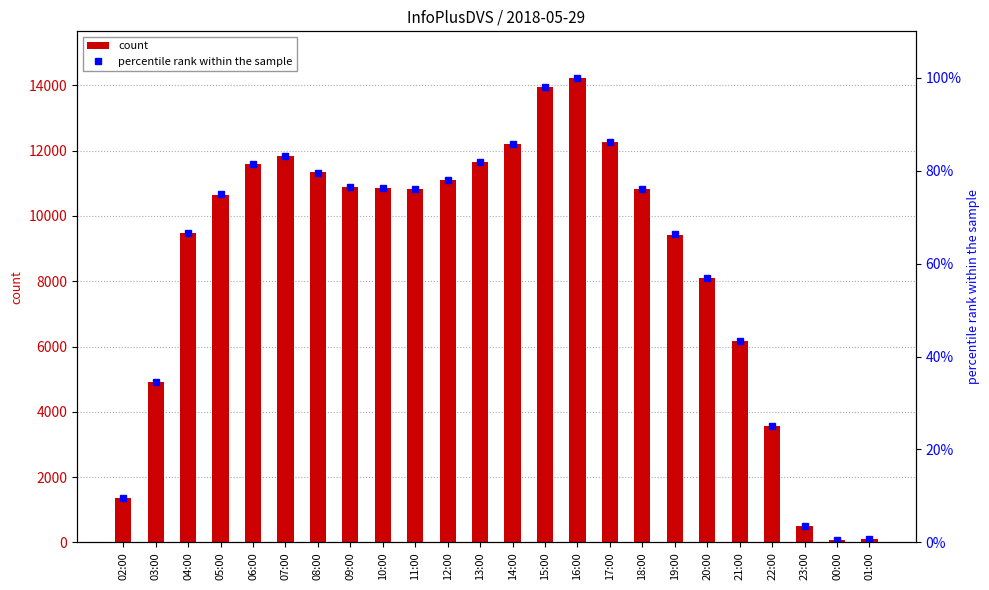

At which category is the sum across all series the highest?

16:00